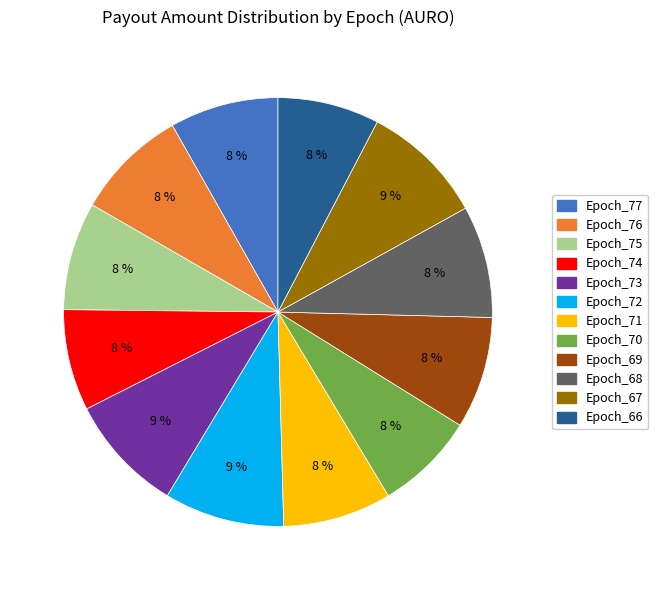

Combined, do Epoch_69 and Epoch_74 account for over 50%?

No